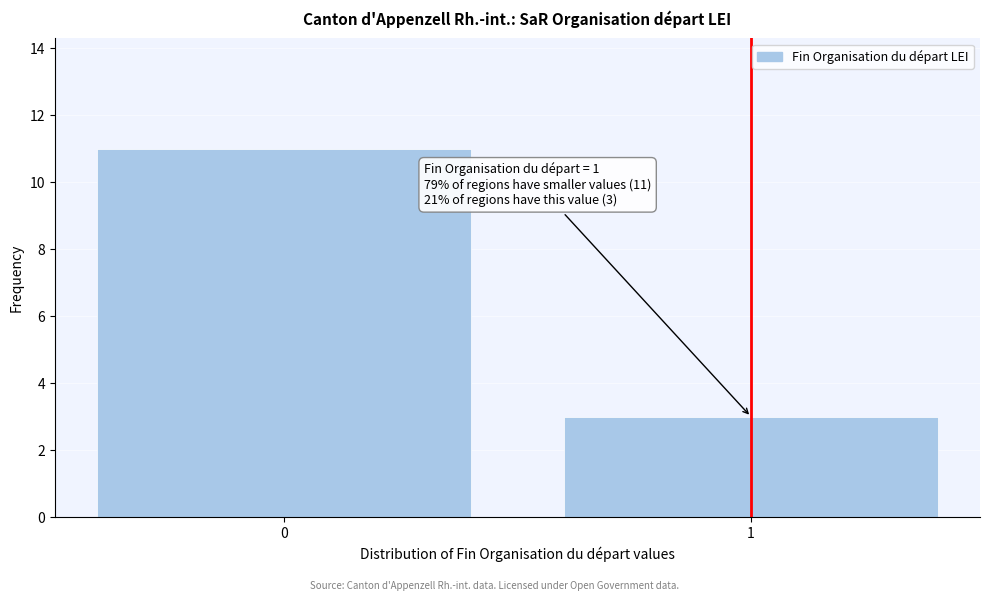

Reading left to right, transcribe all the data shown in this chart.

0=11	1=3